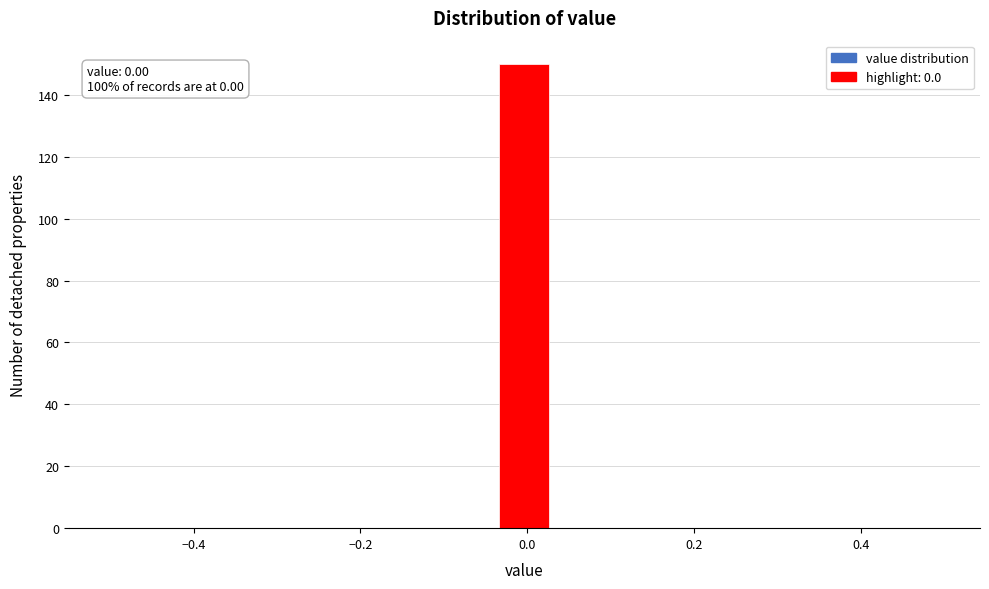

Read against the x-axis, roughly where is the centre of the tallest bar?

0.00